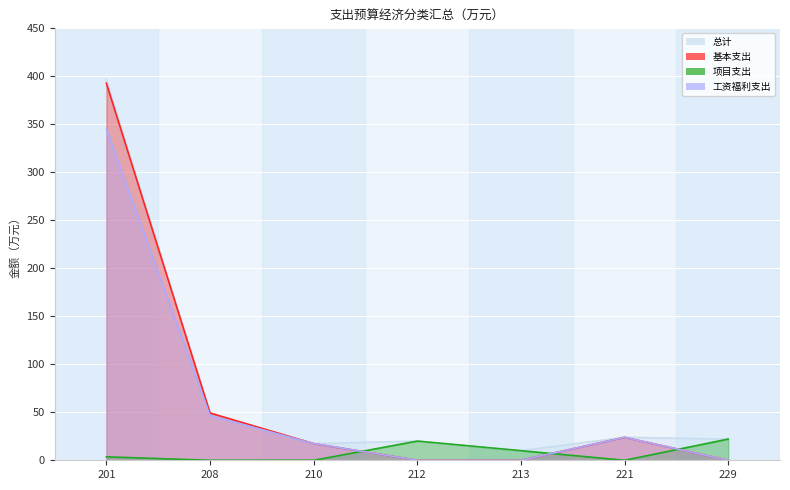

At which category is the sum across all series the highest?

201